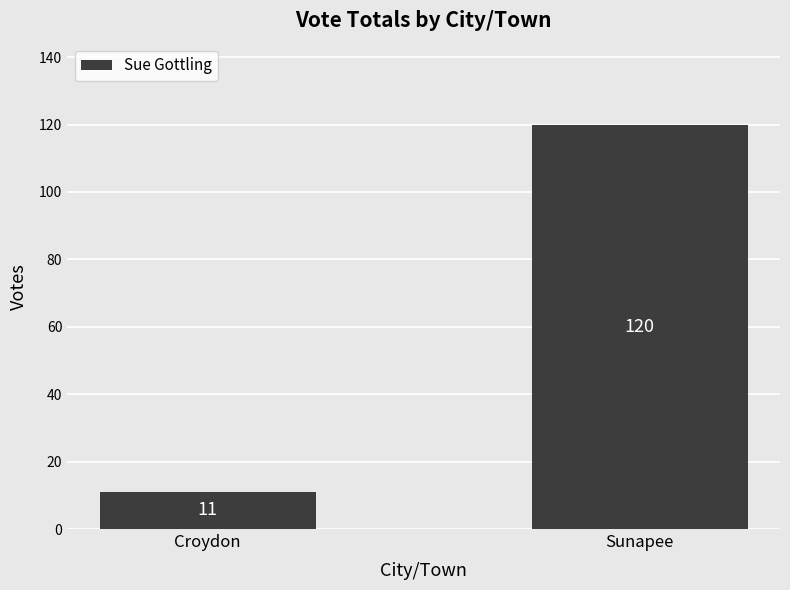

Reading left to right, transcribe all the data shown in this chart.

Croydon=11	Sunapee=120